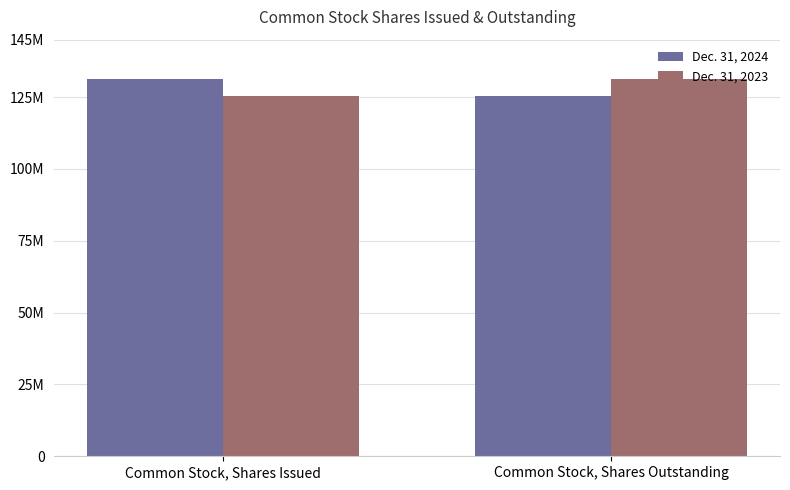

Are the bars horizontal?

No